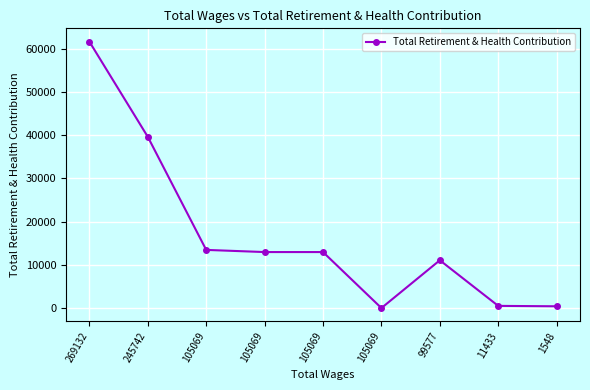

What is the approximate value at 105069?

13446